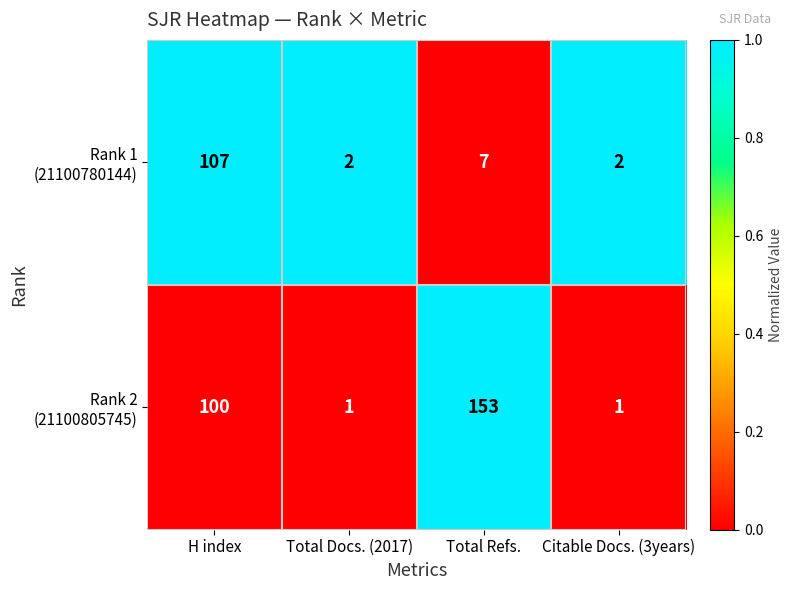

At which category is the sum across all series the highest?

H index